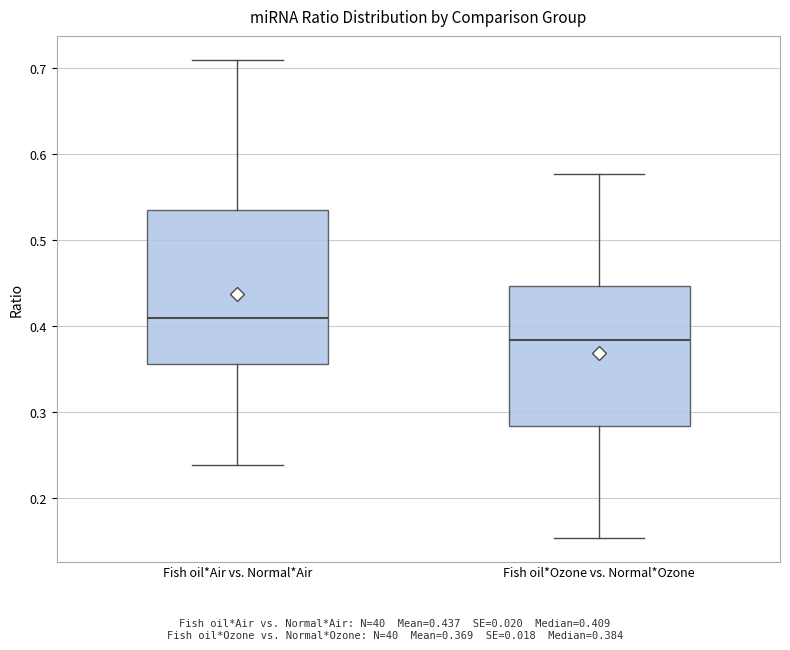

Where is the lower edge of the box for Fish oil*Air vs. Normal*Air on the y-axis? The values are not printed on the chart, so give them approximately, as read against the axis.

0.36